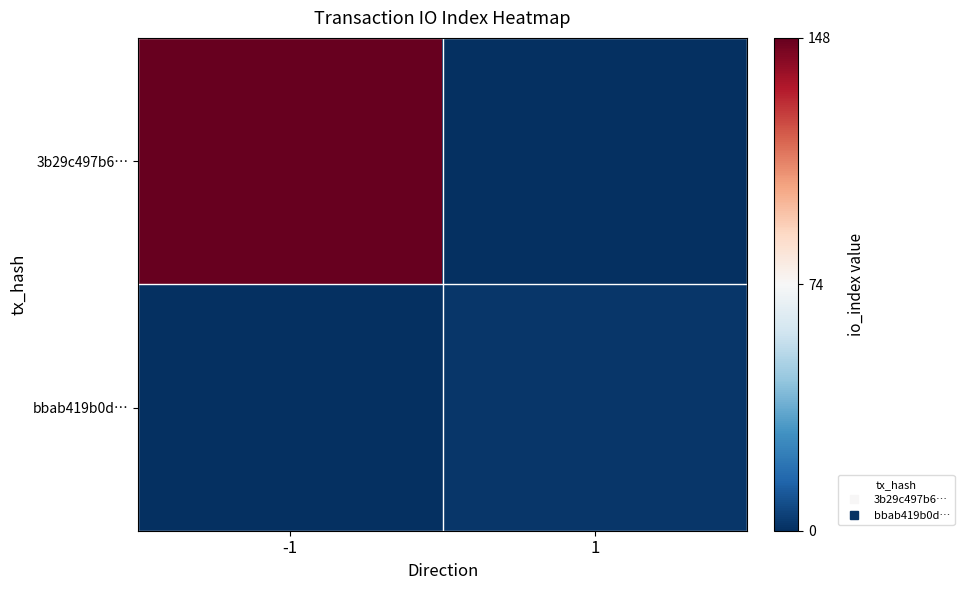

Which category has the lowest value across all series?

1